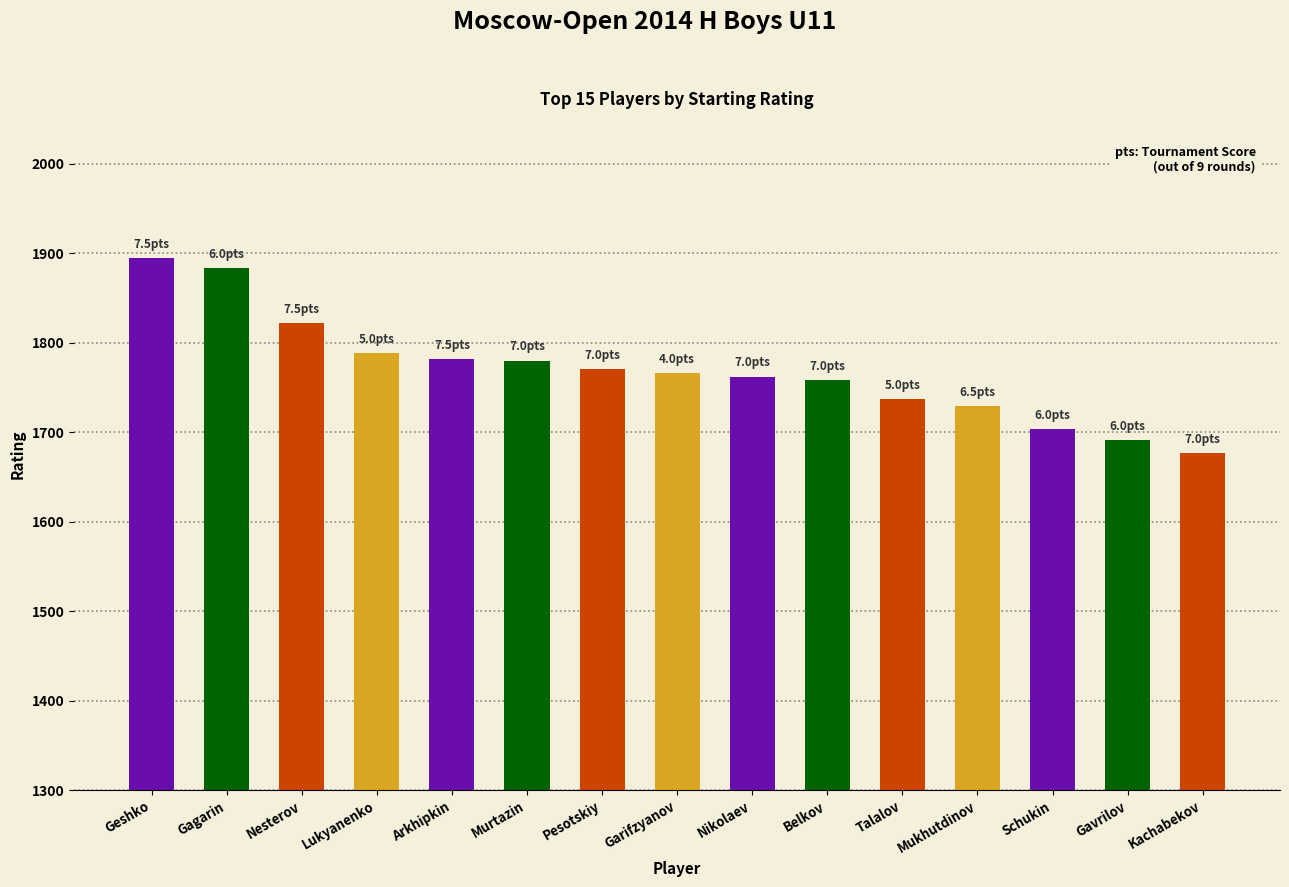

What is the ratio of the value at Nesterov to the value at Geshko?

1.0